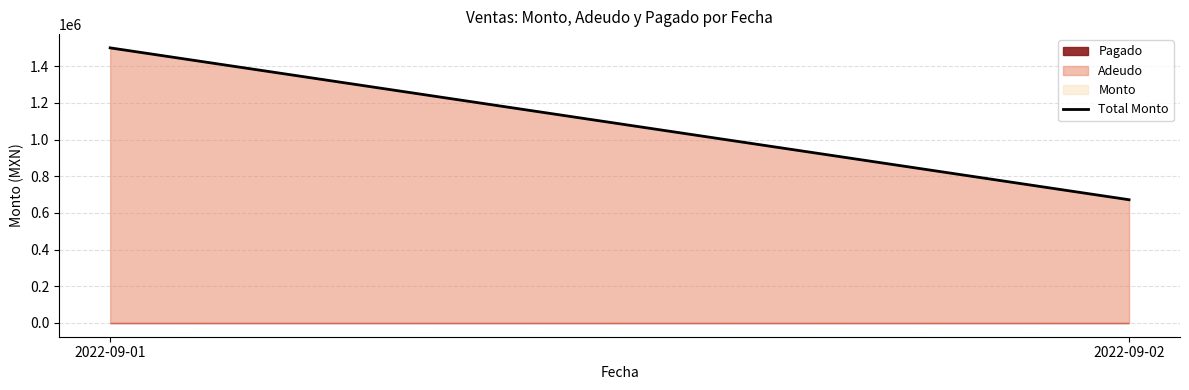

True or false: the data shows 1130356 at 2022-09-02.

False